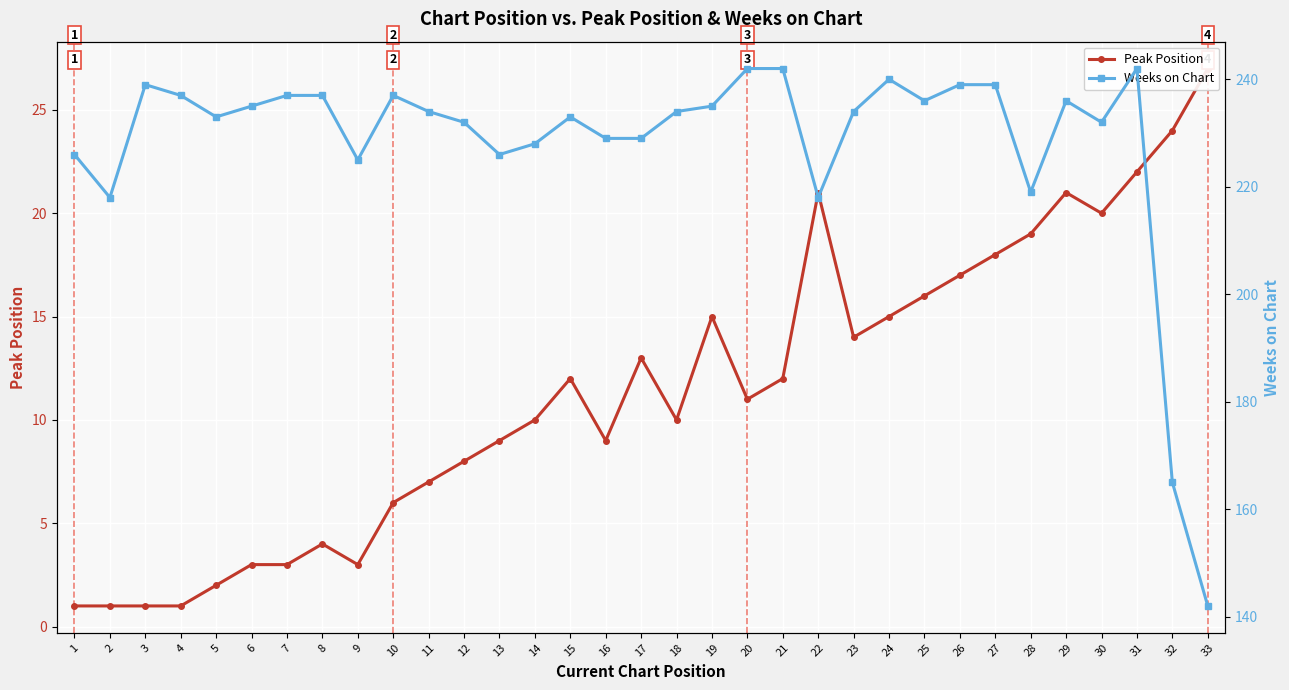

True or false: Peak Position and Weeks on Chart cross at least once.

False